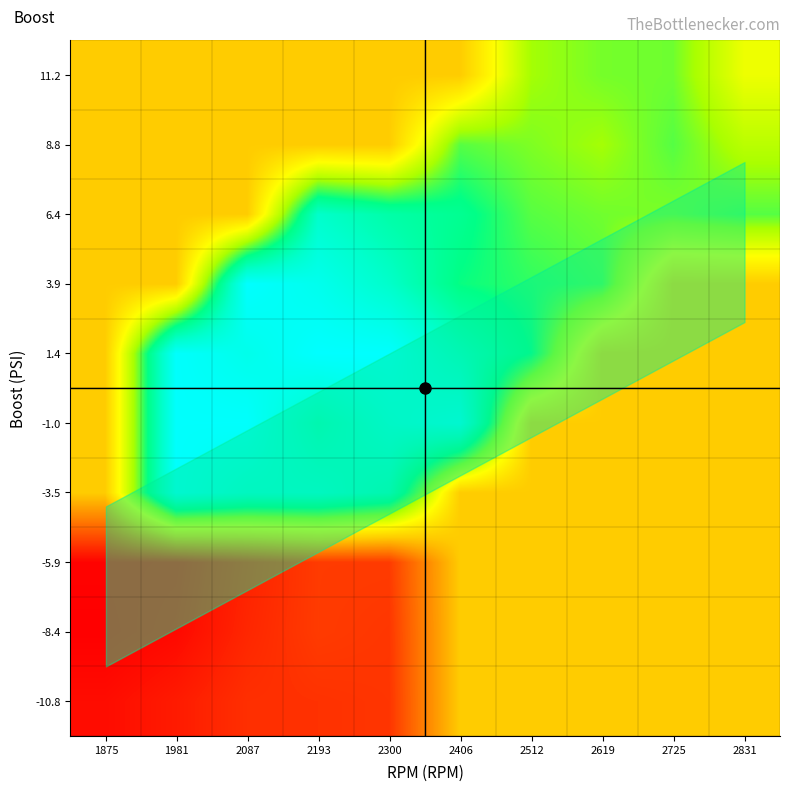

What is the total value across all series at 1981?

543.6